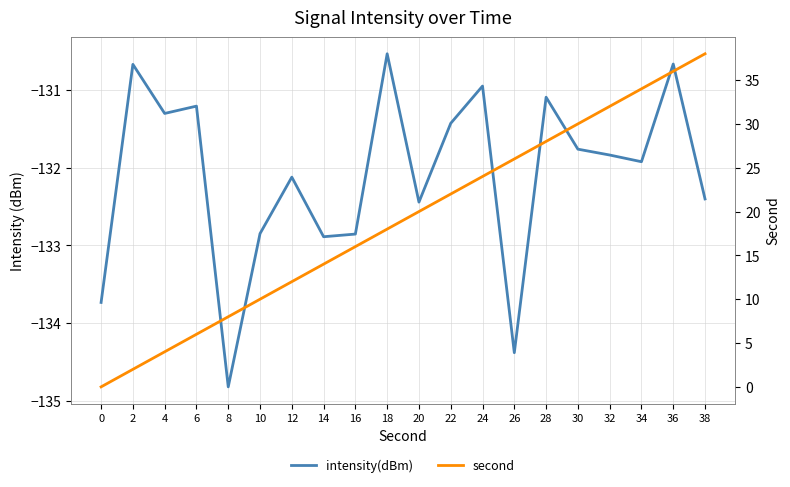

What is the sum of all intensity(dBm) values?

-2641.9